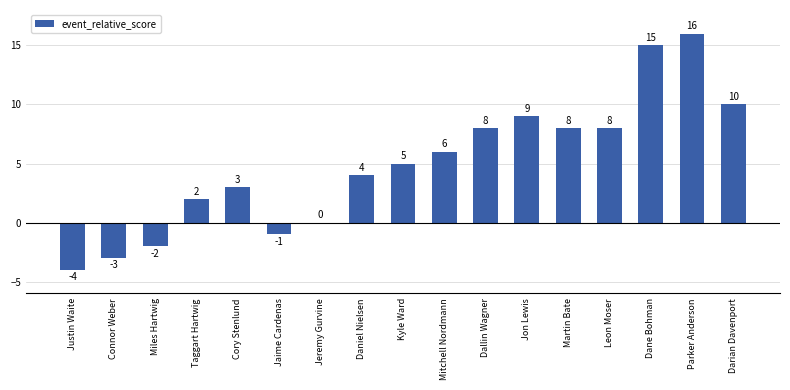

Are the bars grouped side by side (vs. stacked)?

No